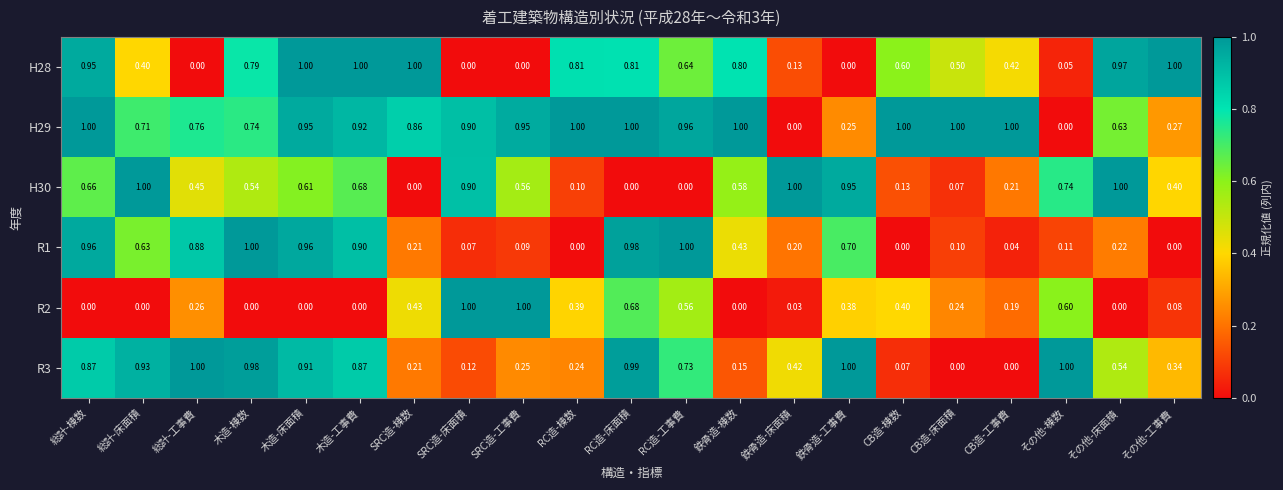

What is the difference between the highest and lowest values at 鉄骨造-棟数?

1.0